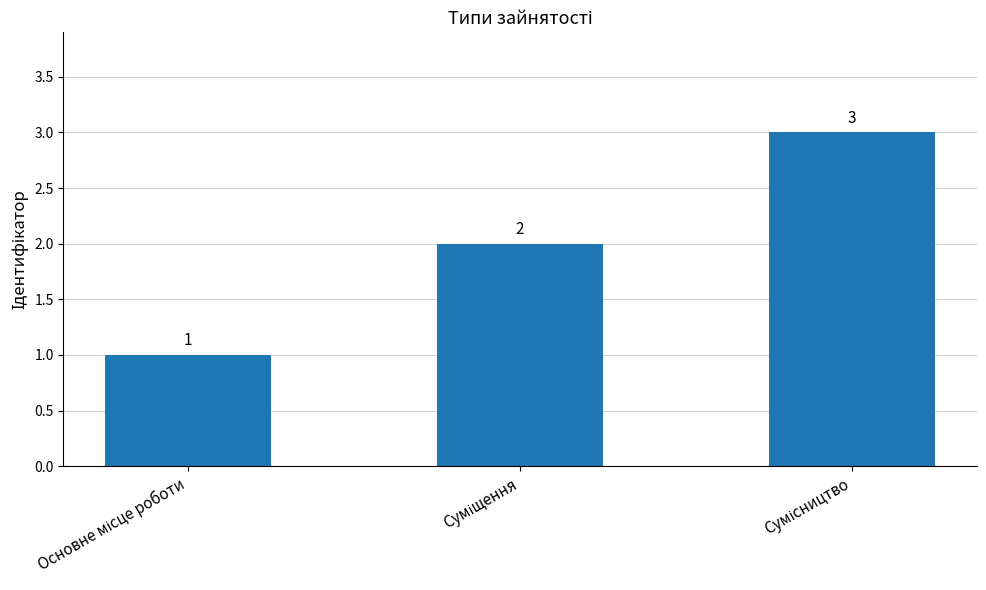

Count the number of data series in this chart.

1